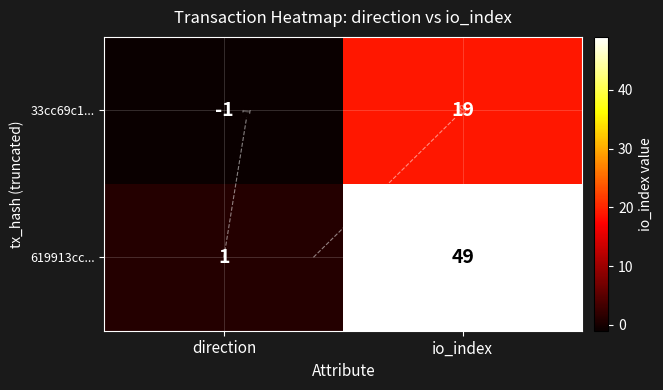

At how many categories does at least one series exceed 24?

1